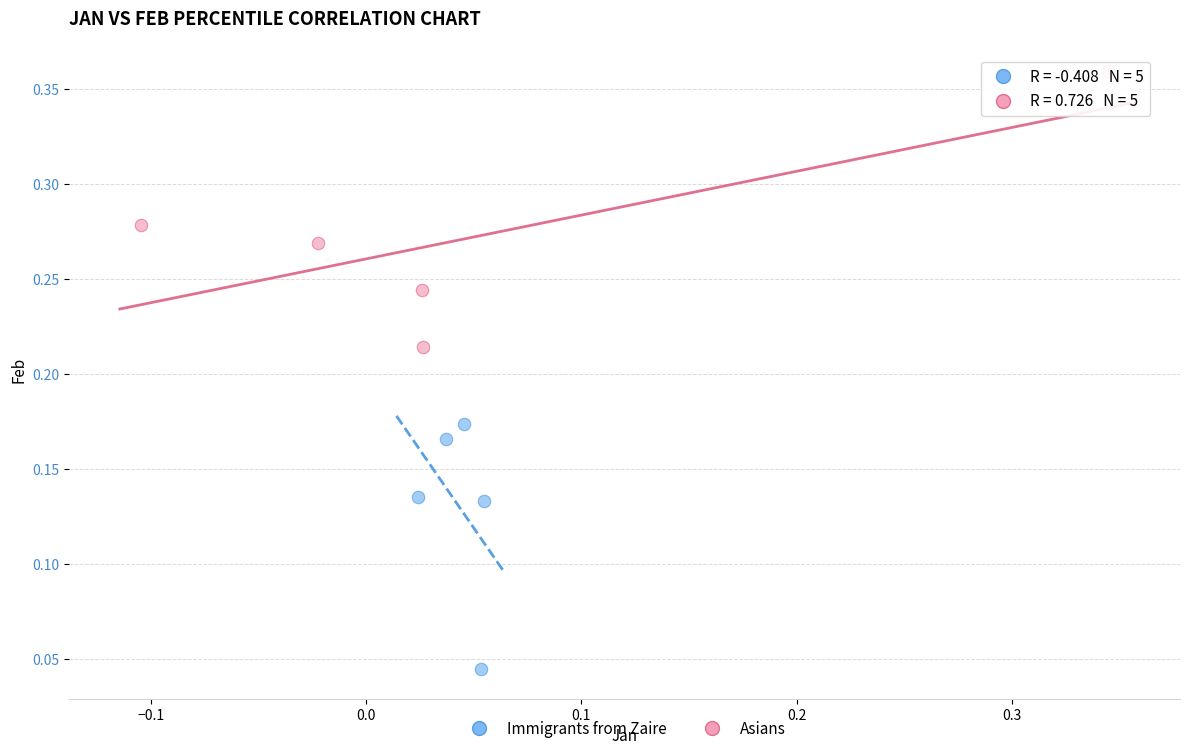

Which series contains the lowest Y value?

Immigrants from Zaire